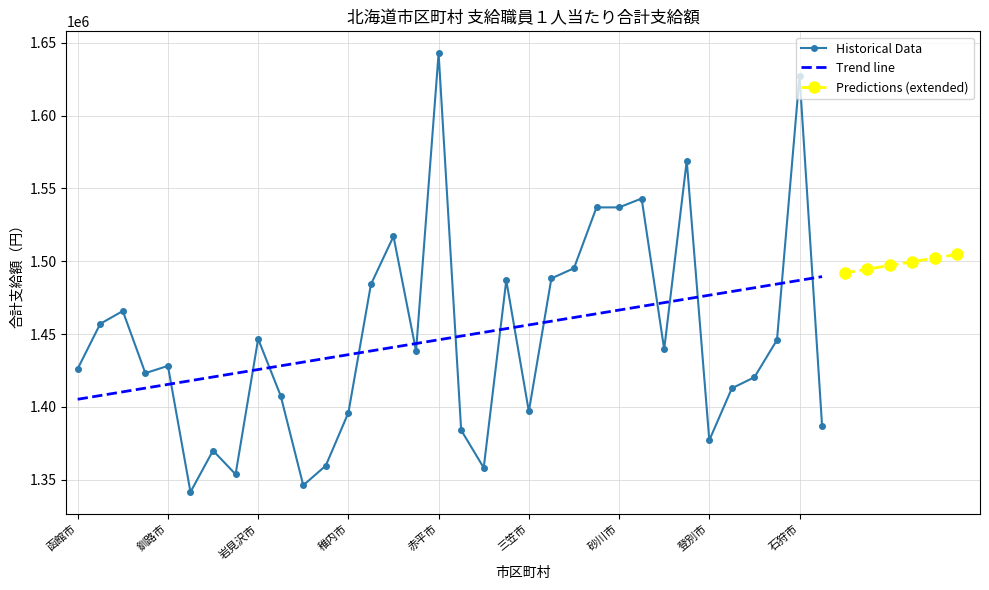

What is the minimum value for Trend line?

1405159.2